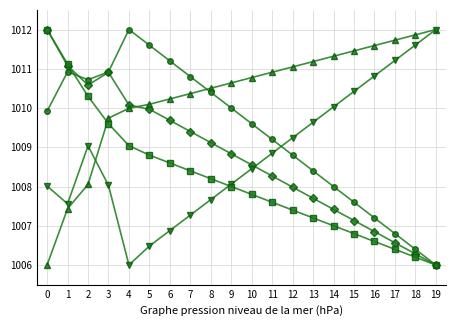

What is the total value across all series at 4?

5047.1